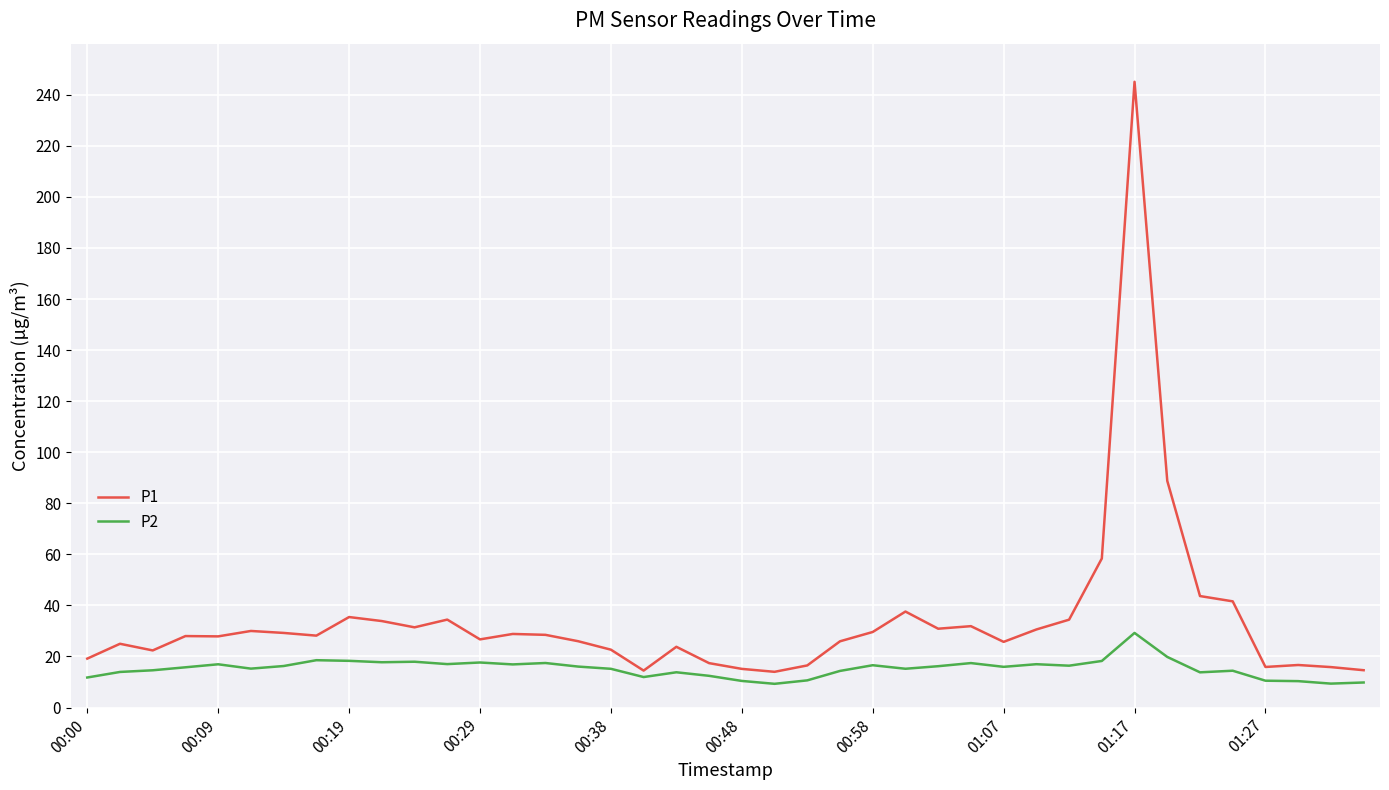

Which series has the largest total across all categories?

P1